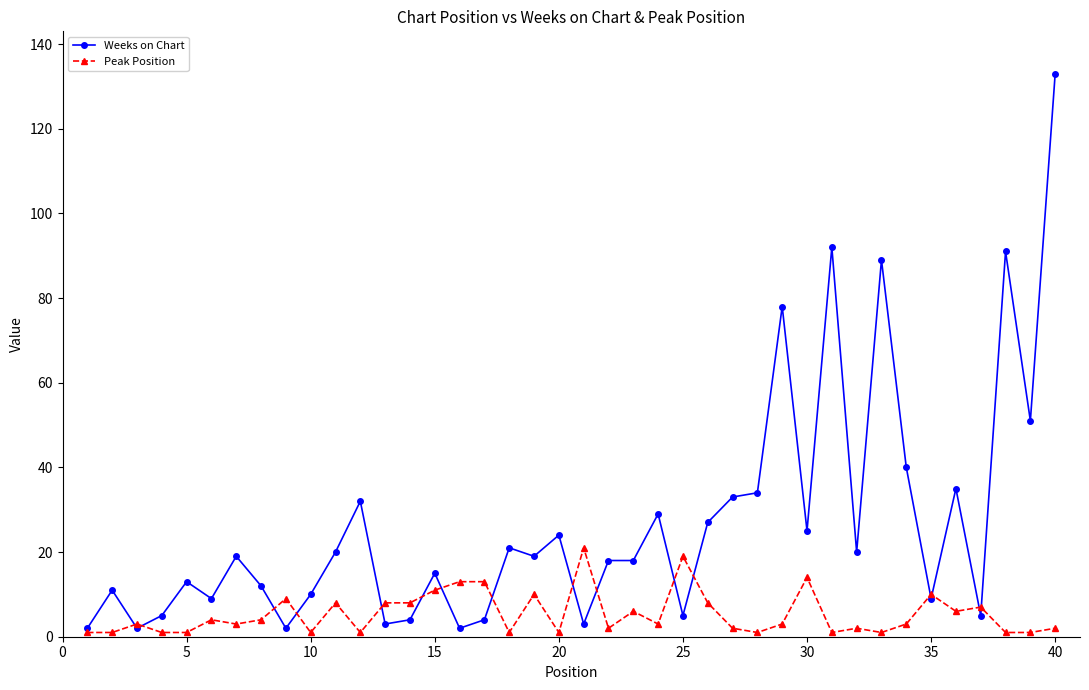

Rank the series by their maximum value, from highest to lowest.

Weeks on Chart, Peak Position